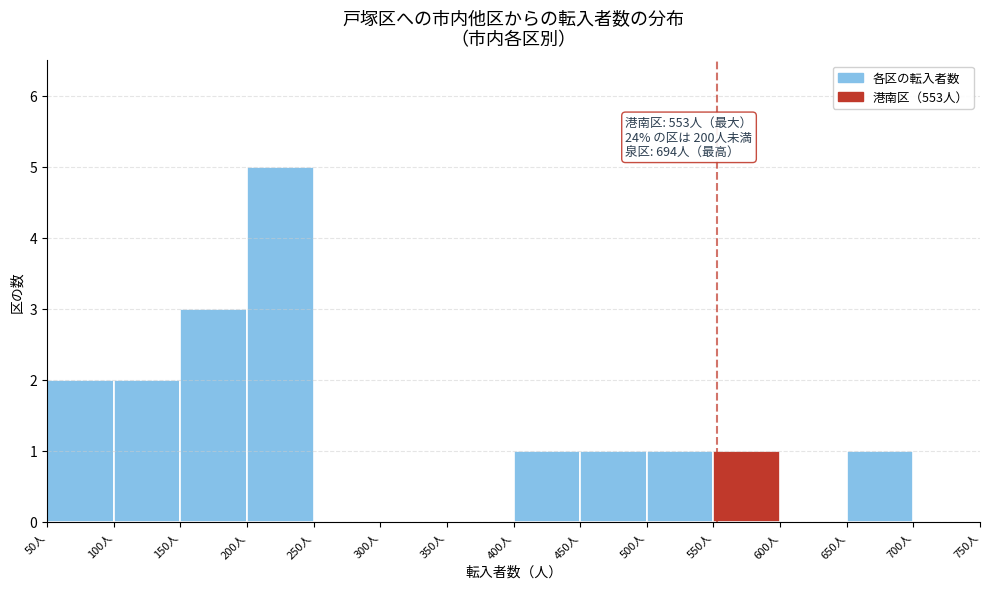

Which range on the x-axis has the tallest bar?

200 to 250